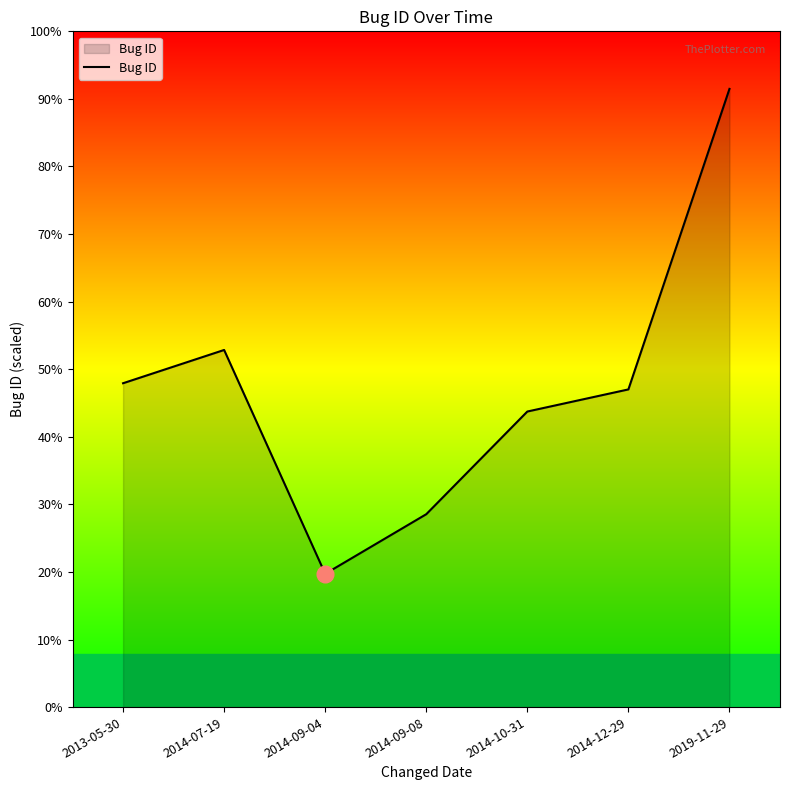

Reading left to right, extract all data points from this chart.

2013-05-30=83602	2014-07-19=86848	2014-09-04=65007	2014-09-08=70824	2014-10-31=80841	2014-12-29=82999	2019-11-29=112319